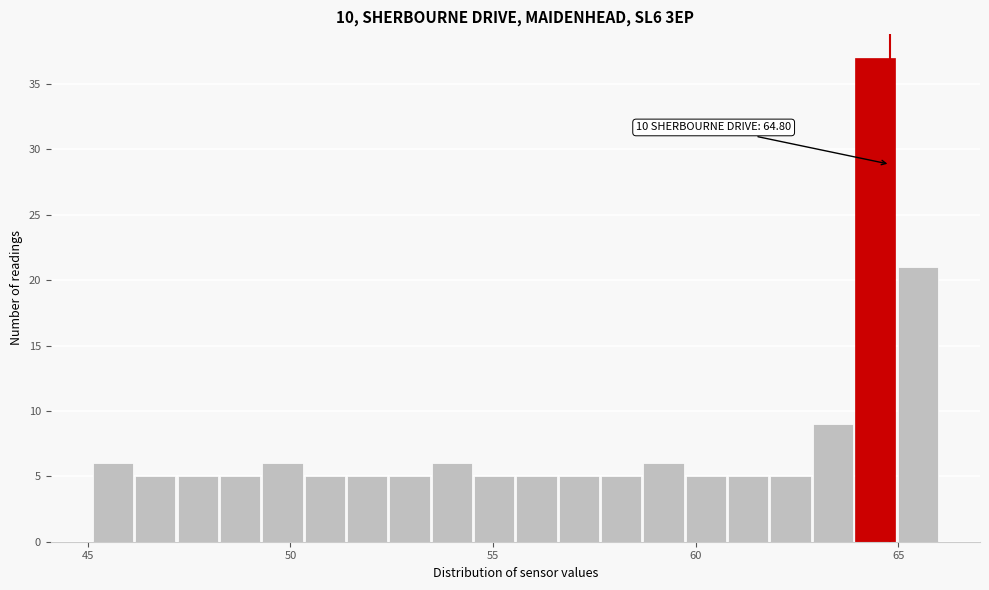

Read against the x-axis, roughly where is the centre of the tallest bar?

64.5